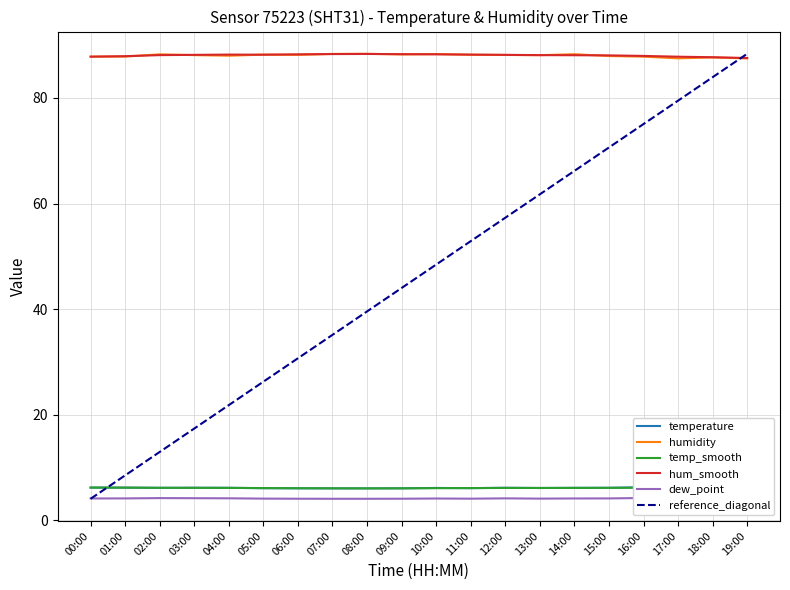

Reading right to left, extract all data points from this chart.

temperature: 19:00=6.2	18:00=6.2	17:00=6.2	16:00=6.3	15:00=6.2	14:00=6.2	13:00=6.1	12:00=6.2	11:00=6.1	10:00=6.1	09:00=6.1	08:00=6.1	07:00=6.1	06:00=6.1	05:00=6.1	04:00=6.2	03:00=6.2	02:00=6.2	01:00=6.2	00:00=6.2
humidity: 19:00=87.5	18:00=87.7	17:00=87.5	16:00=87.8	15:00=87.9	14:00=88.3	13:00=88.1	12:00=88.1	11:00=88.2	10:00=88.3	09:00=88.2	08:00=88.3	07:00=88.3	06:00=88.1	05:00=88.2	04:00=88.0	03:00=88.1	02:00=88.2	01:00=87.8	00:00=87.8
temp_smooth: 19:00=6.2	18:00=6.2	17:00=6.2	16:00=6.2	15:00=6.2	14:00=6.2	13:00=6.1	12:00=6.1	11:00=6.1	10:00=6.1	09:00=6.1	08:00=6.1	07:00=6.1	06:00=6.1	05:00=6.1	04:00=6.2	03:00=6.2	02:00=6.2	01:00=6.2	00:00=6.2
hum_smooth: 19:00=87.5	18:00=87.7	17:00=87.8	16:00=88.0	15:00=88.0	14:00=88.1	13:00=88.1	12:00=88.2	11:00=88.2	10:00=88.2	09:00=88.3	08:00=88.3	07:00=88.3	06:00=88.2	05:00=88.2	04:00=88.2	03:00=88.2	02:00=88.1	01:00=87.9	00:00=87.8
dew_point: 19:00=4.1	18:00=4.2	17:00=4.2	16:00=4.2	15:00=4.2	14:00=4.2	13:00=4.1	12:00=4.2	11:00=4.1	10:00=4.1	09:00=4.1	08:00=4.1	07:00=4.1	06:00=4.1	05:00=4.1	04:00=4.2	03:00=4.2	02:00=4.2	01:00=4.2	00:00=4.2